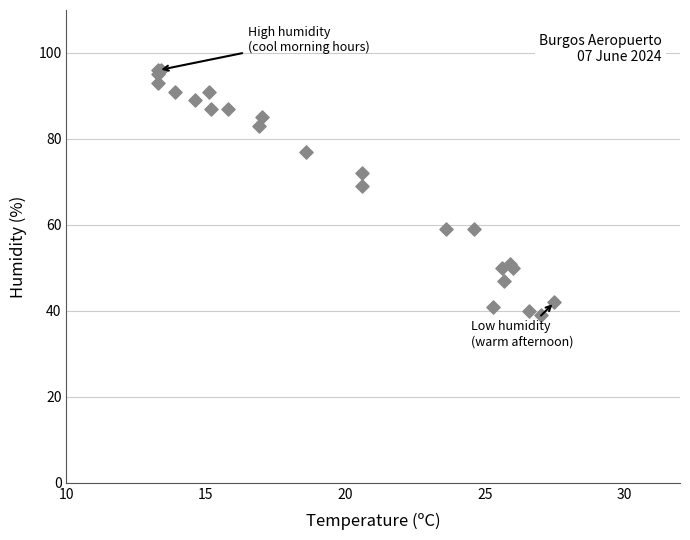

What Y value in the scatter plot is closest to 67?

69